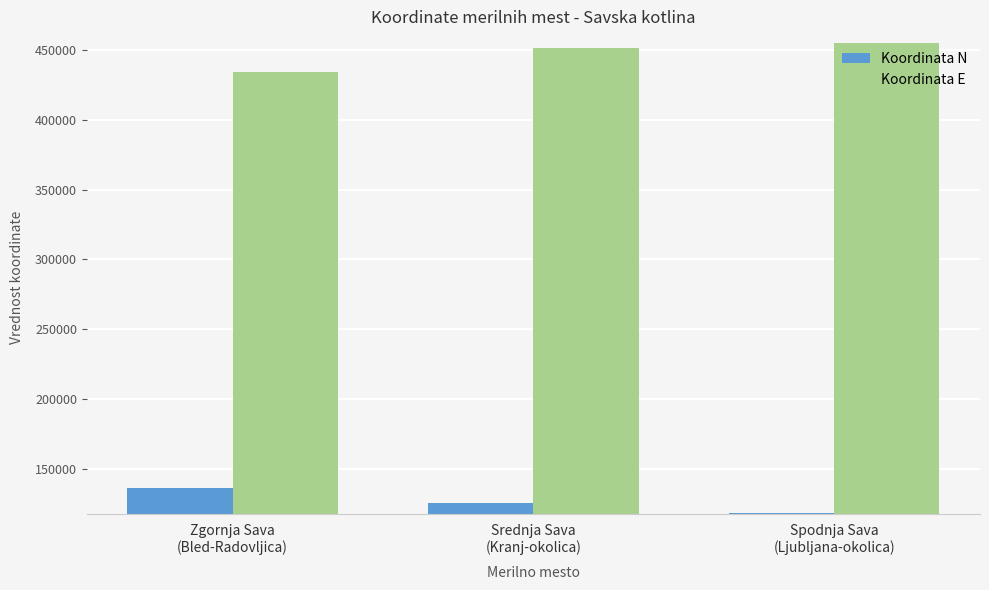

The Koordinata E series shows 451374 at Srednja Sava
(Kranj-okolica). True or false?

True